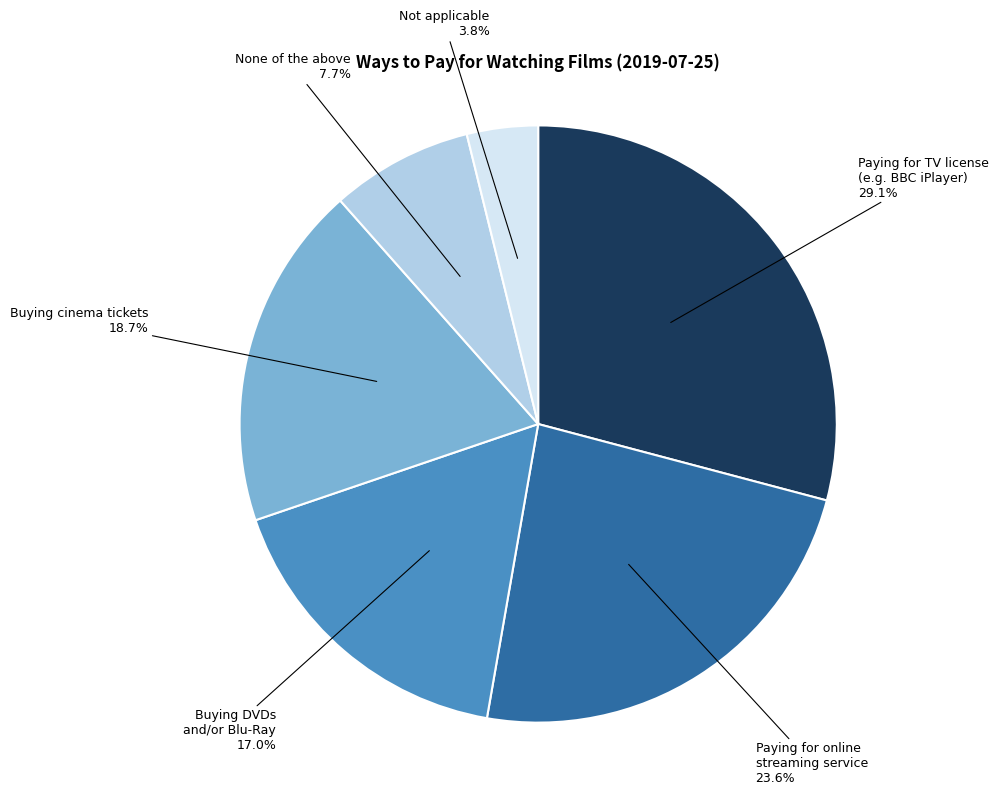

Between Paying for online streaming service and Buying DVDs and/or Blu-Ray, which is larger?

Paying for online streaming service